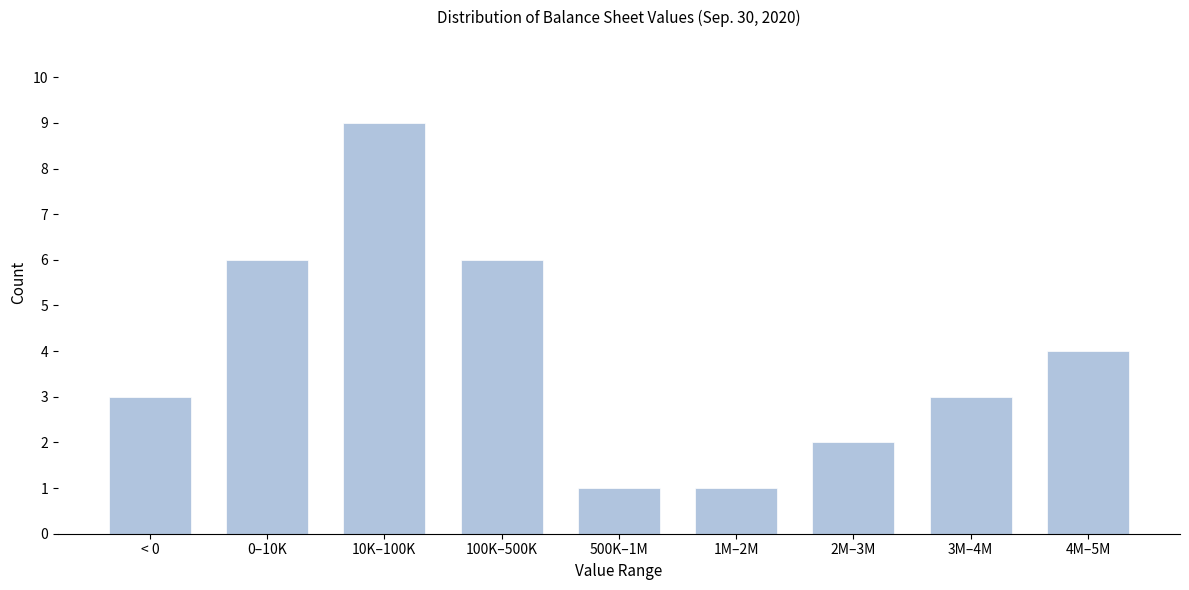

Reading right to left, extract all data points from this chart.

4	3	2	1	1	6	9	6	3